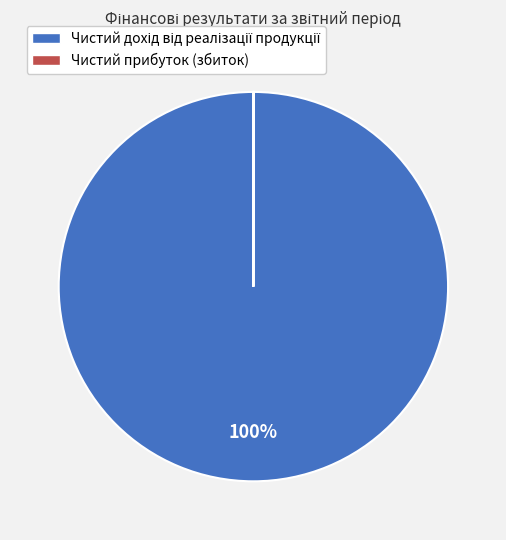

To the nearest percent, what is the average slice percentage?

50%